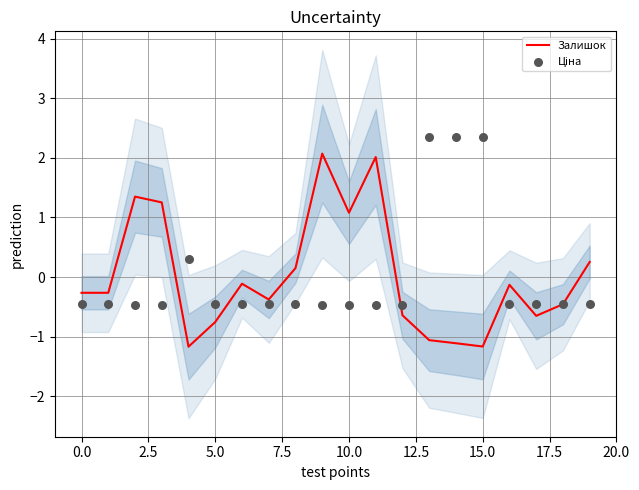

What is the lowest value of the Залишок series?

-1.2